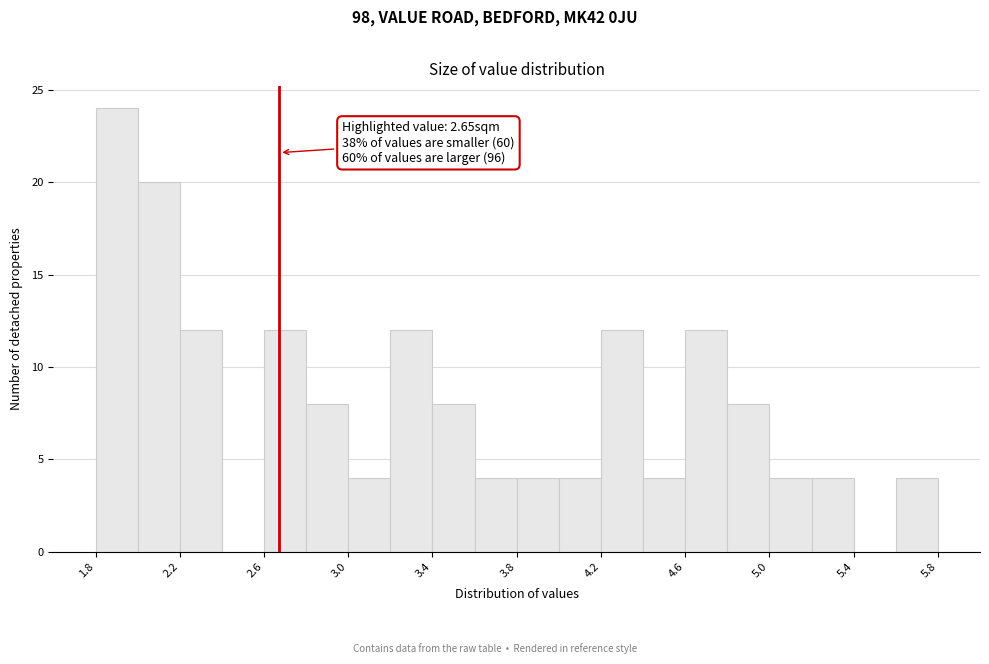

Which range on the x-axis has the tallest bar?

1.75 to 1.95